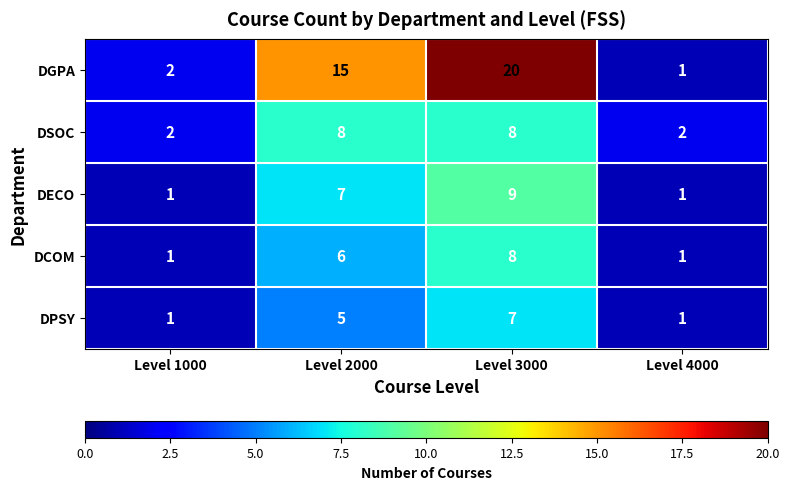

At which category is the sum across all series the highest?

Level 3000